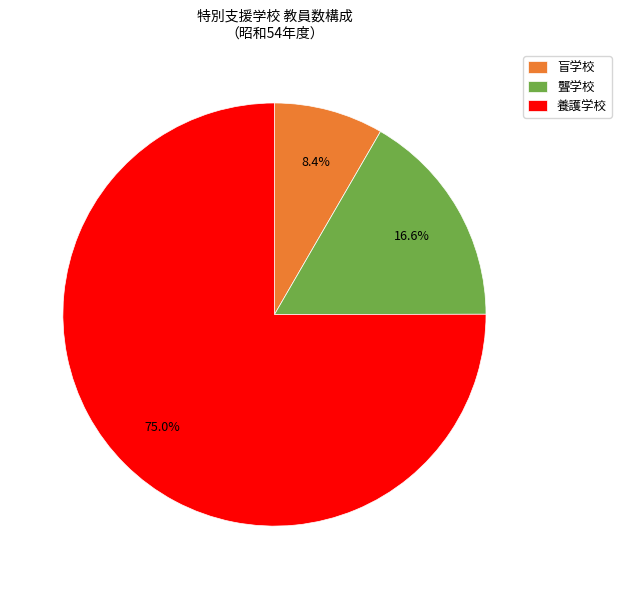

Rank the categories by value from highest to lowest.

養護学校, 聾学校, 盲学校